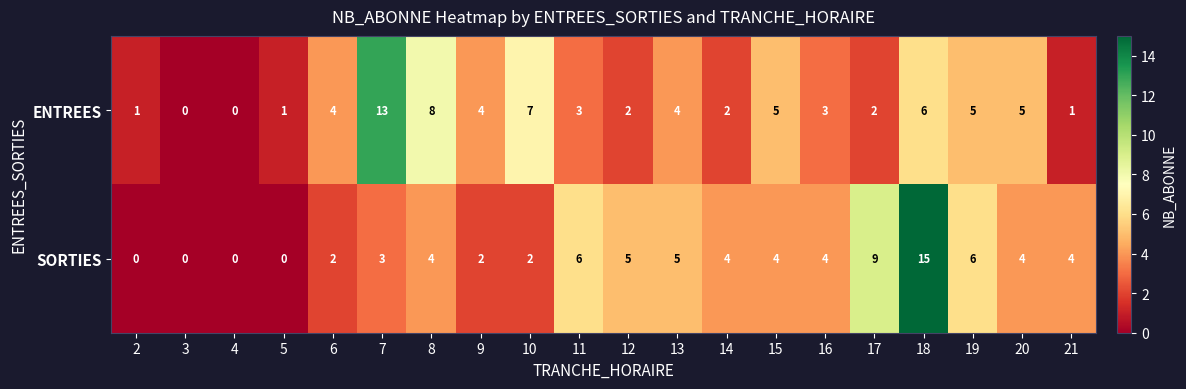

Rank the series at 2 from highest to lowest value.

ENTREES, SORTIES